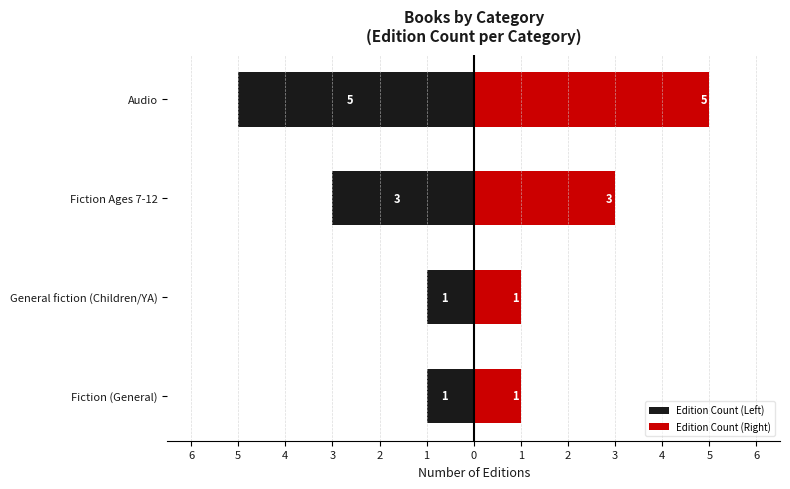

What value does the Edition Count (Left) series have at General fiction (Children/YA)?

-1